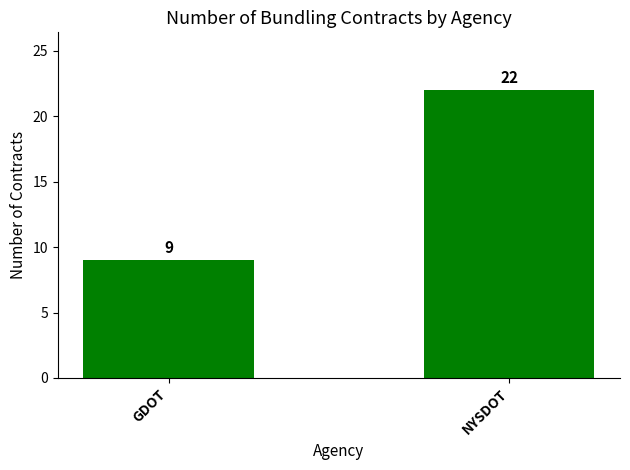

What is the value of the 2nd bar from the left?

22